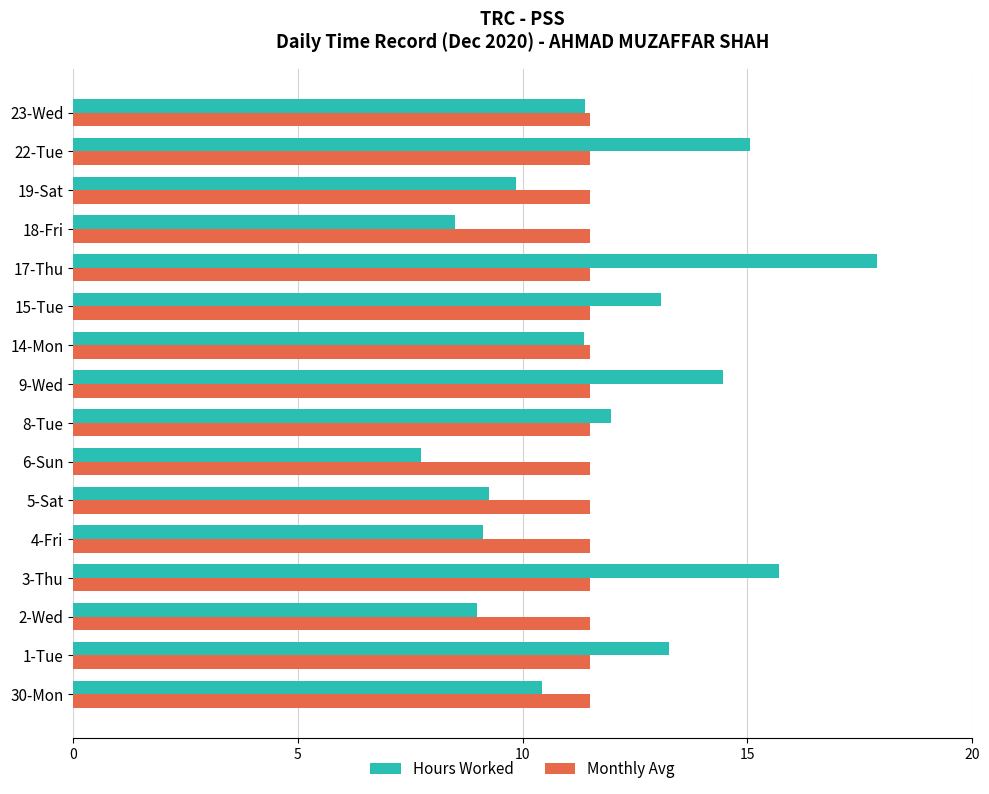

What is the approximate value of Hours Worked at 6-Sun?

7.7